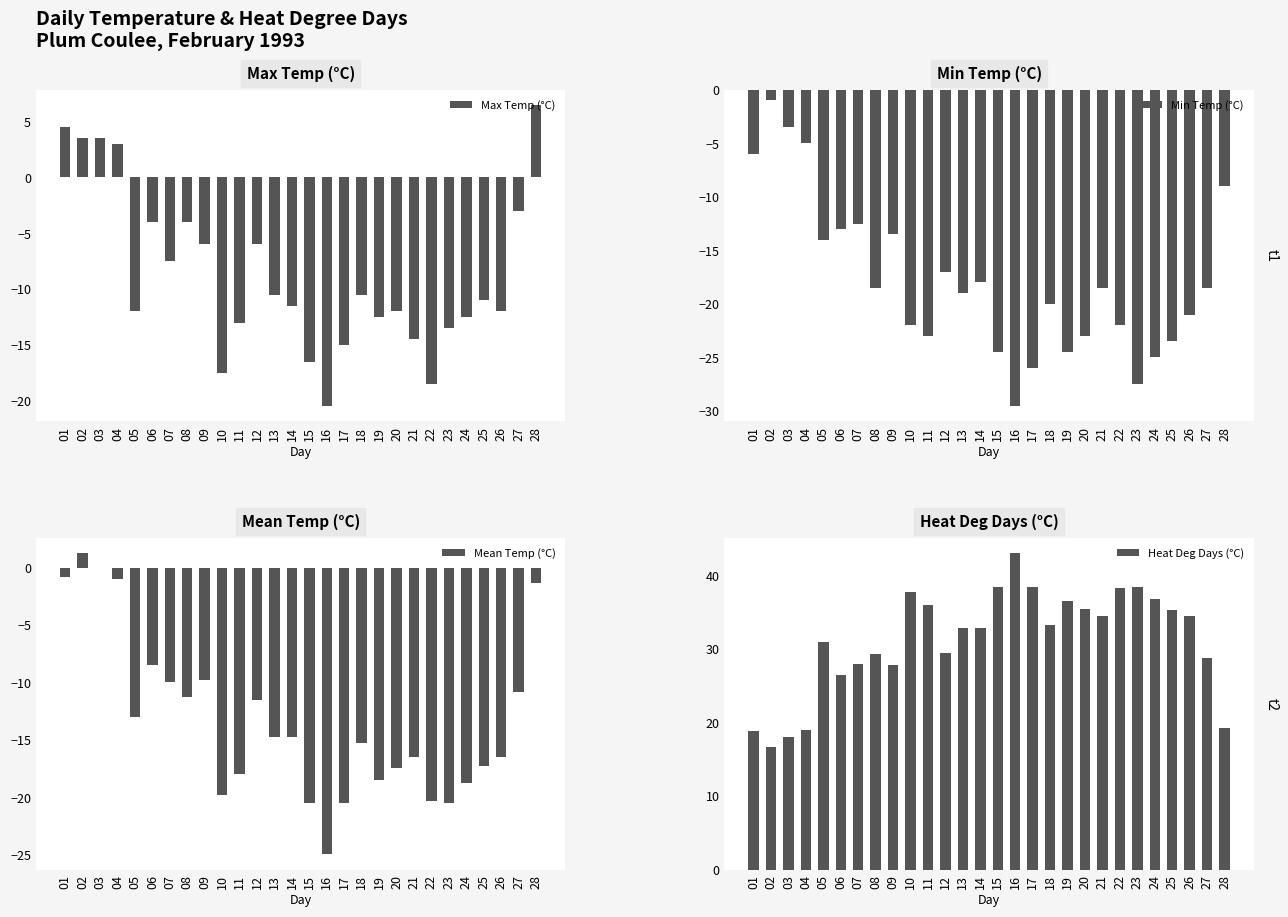

What is the difference between the maximum and second lowest values in the Max Temp (°C) series?

25.0